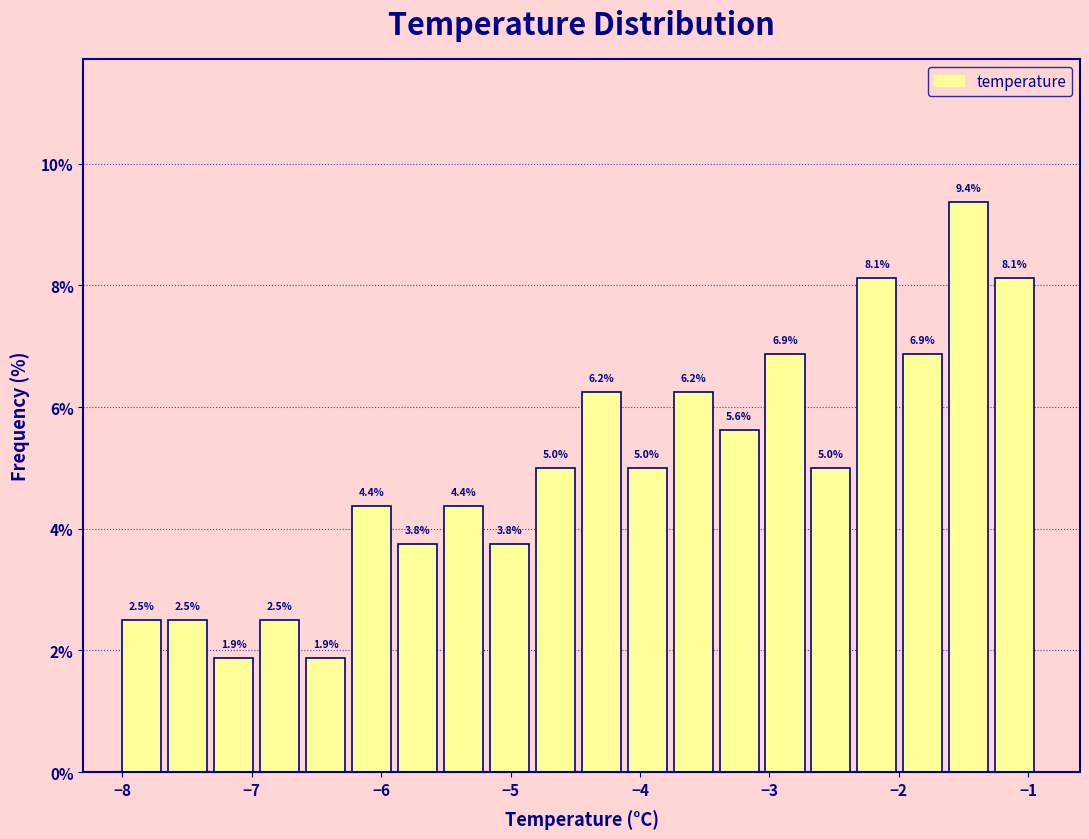

Read against the x-axis, roughly where is the centre of the tallest bar?

-1.5